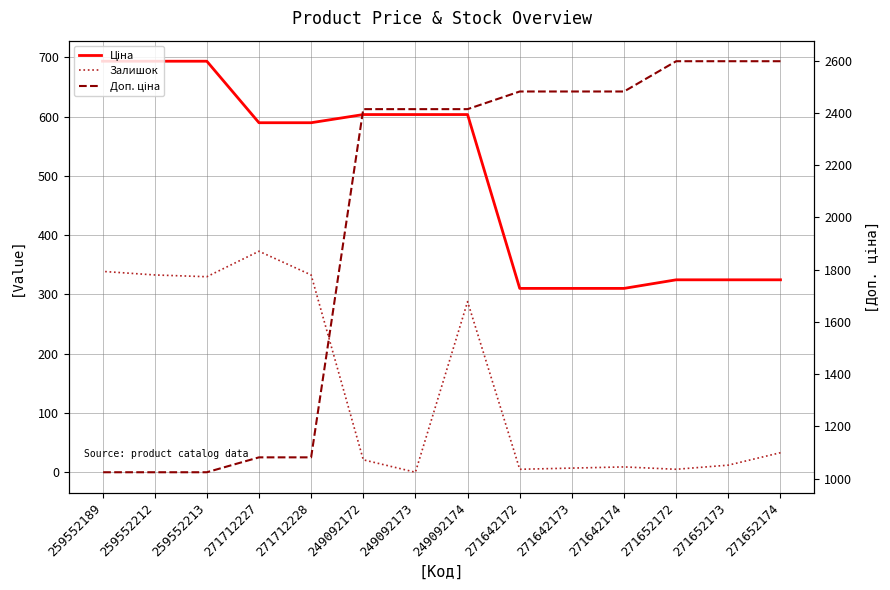

Rank the series by their average value, from highest to lowest.

Доп. ціна, Ціна, Залишок